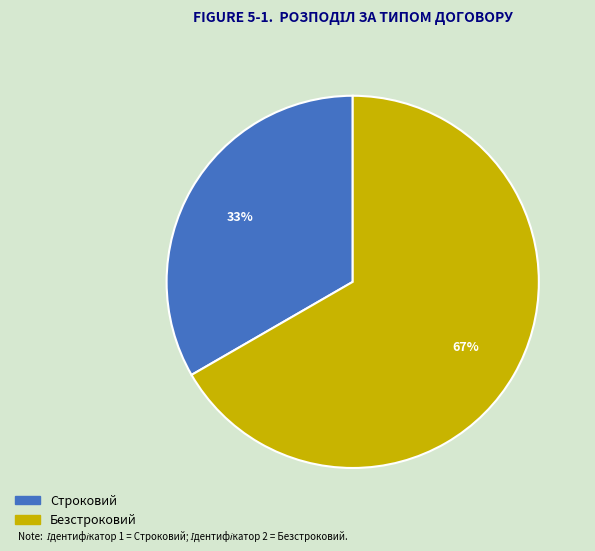

Between Безстроковий and Строковий, which is larger?

Безстроковий